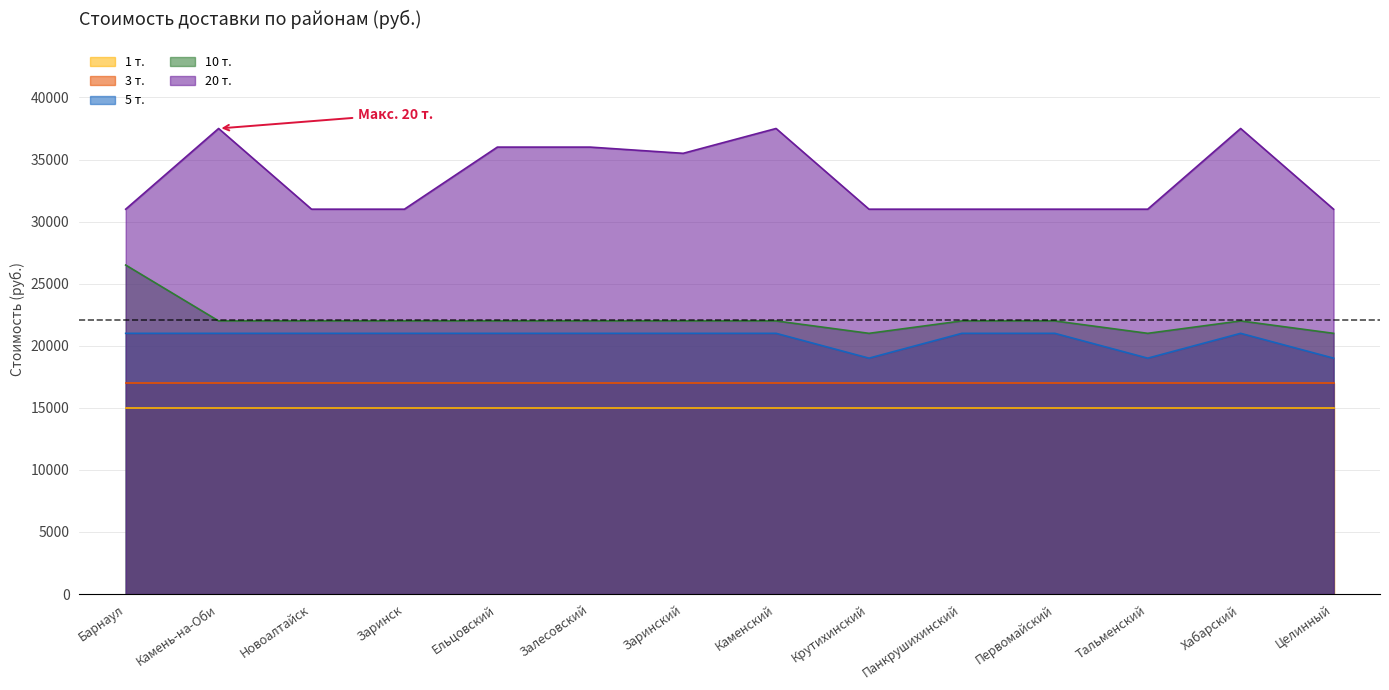

List the labels in order of 5 т. value, smallest first.

Крутихинский, Тальменский, Целинный, Барнаул, Камень-на-Оби, Новоалтайск, Заринск, Ельцовский, Залесовский, Заринский, Каменский, Панкрушихинский, Первомайский, Хабарский